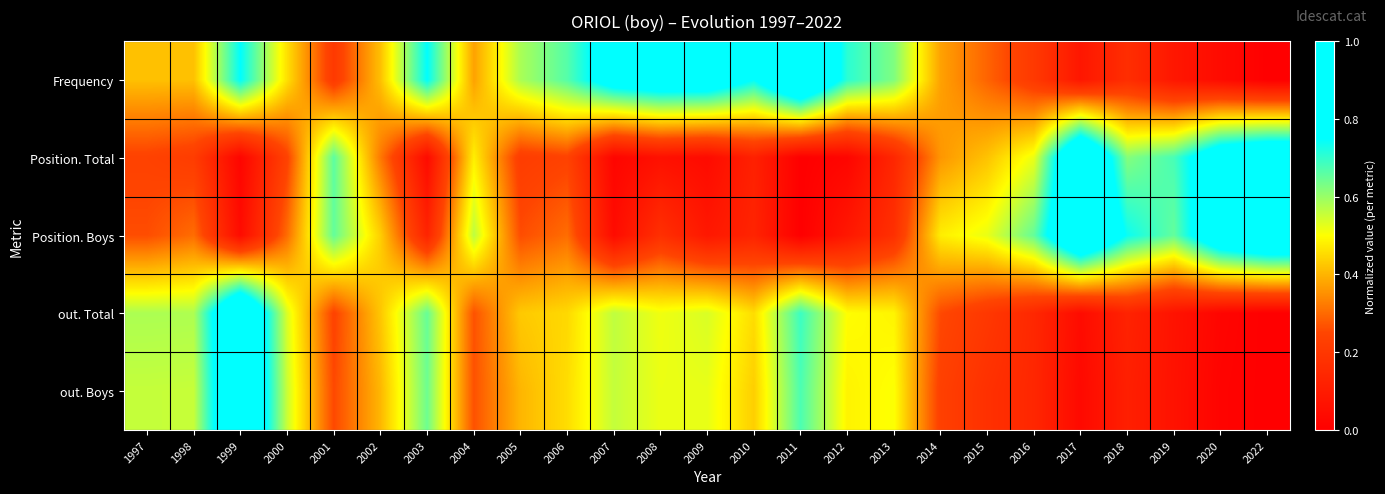

Count the number of data series in this chart.

5